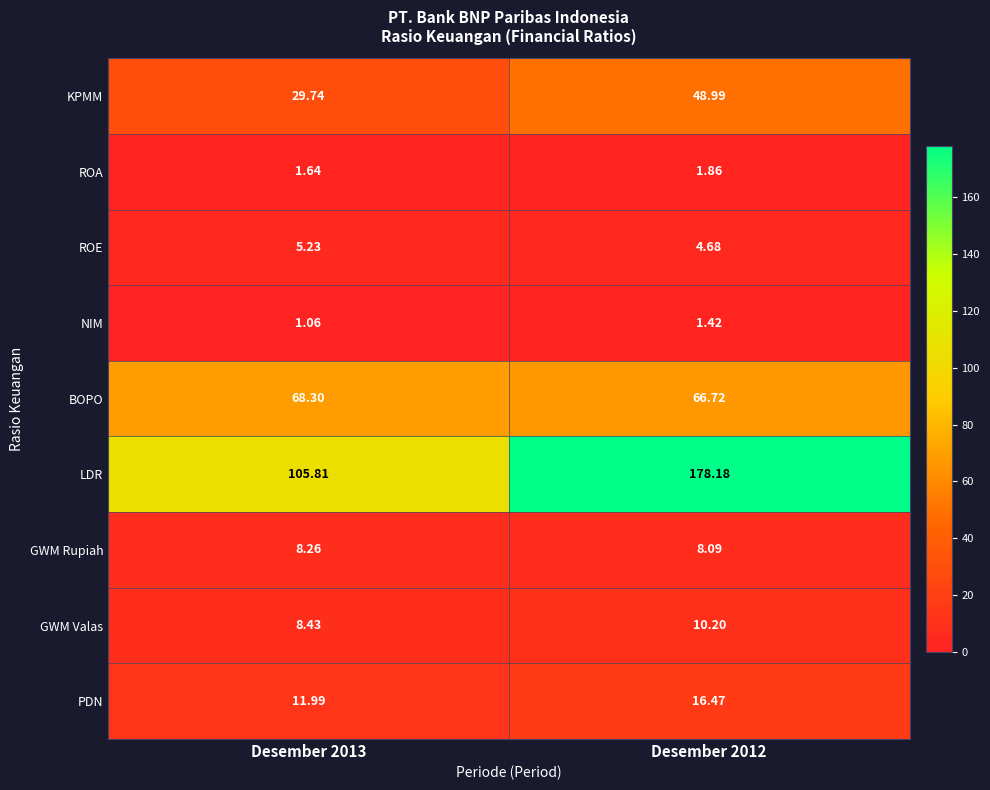

What is the greatest value displayed?

178.2